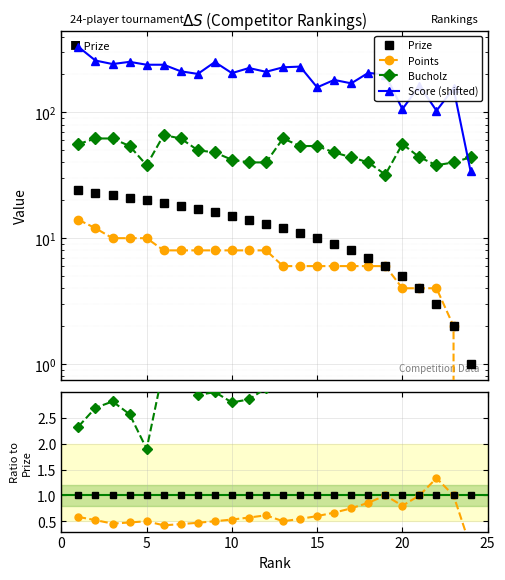

Does the chart display data point markers on the line(s)?

Yes